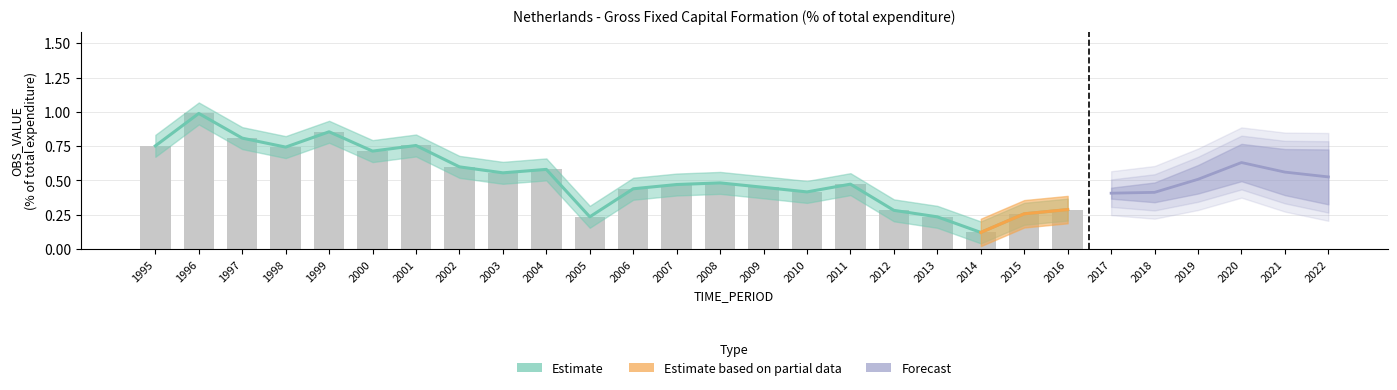

What is the maximum value shown in the chart?

1.0